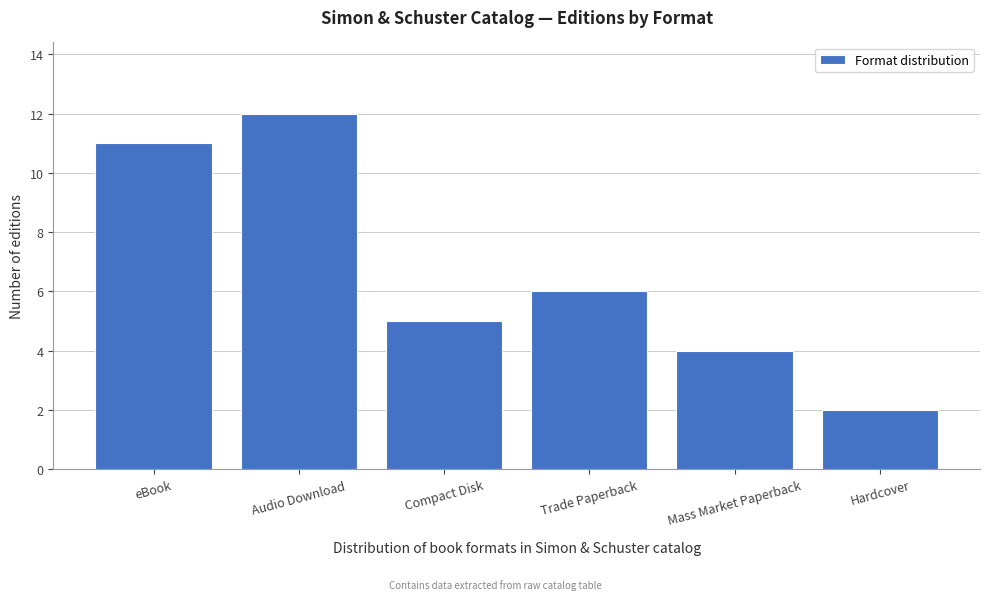

Reading left to right, list all the values displayed in this chart.

11	12	5	6	4	2